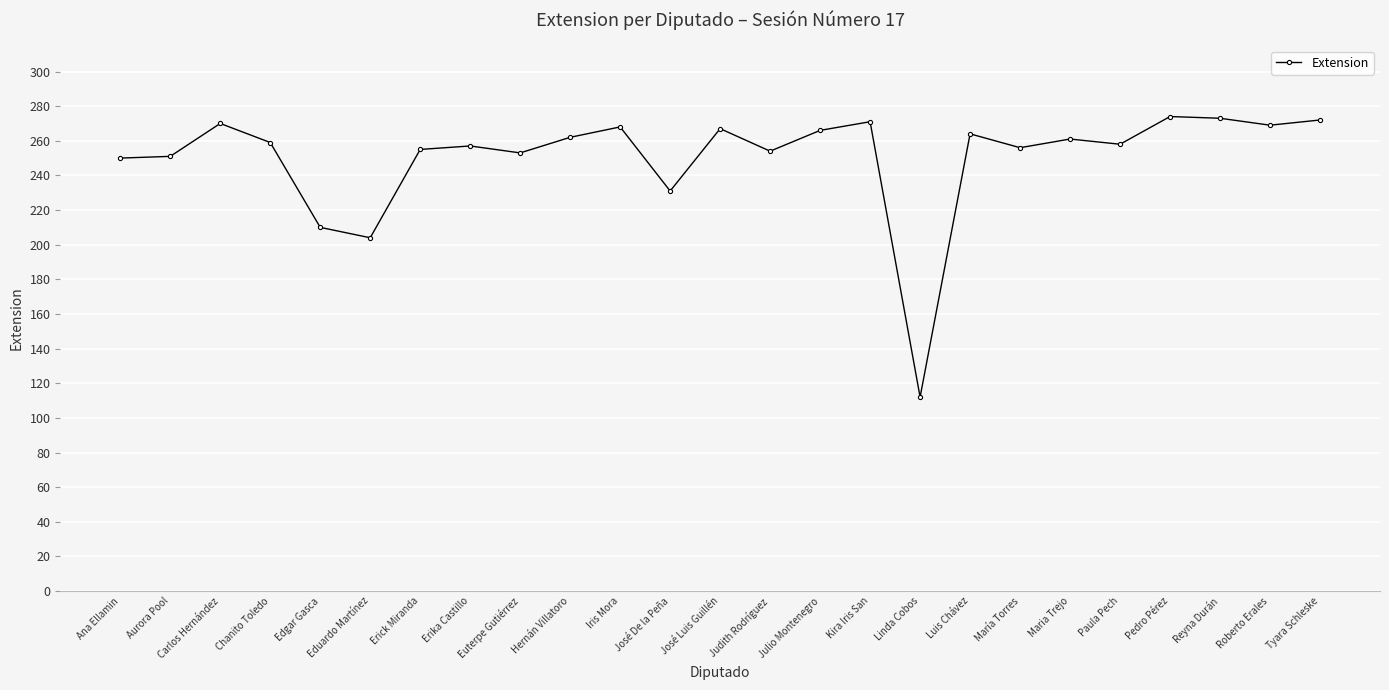

What position from the right is Judith Rodríguez?

12